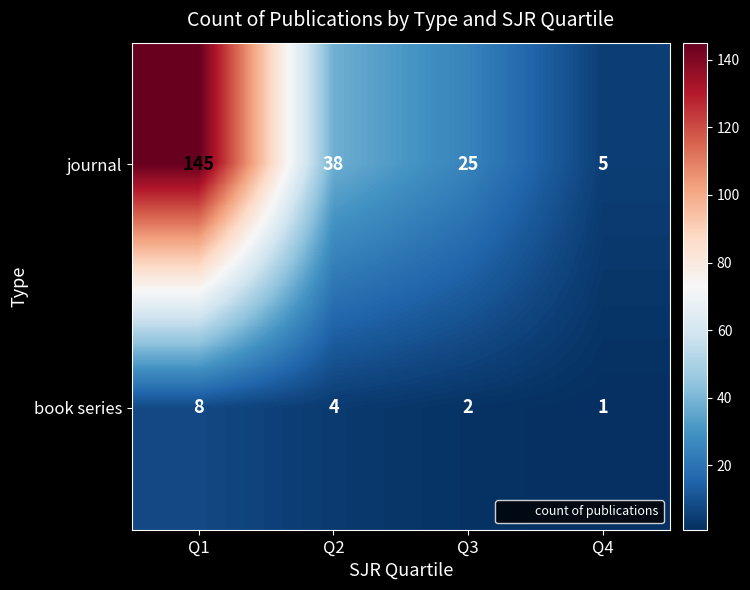

Between Q1 and Q4, which series saw the biggest shift?

journal